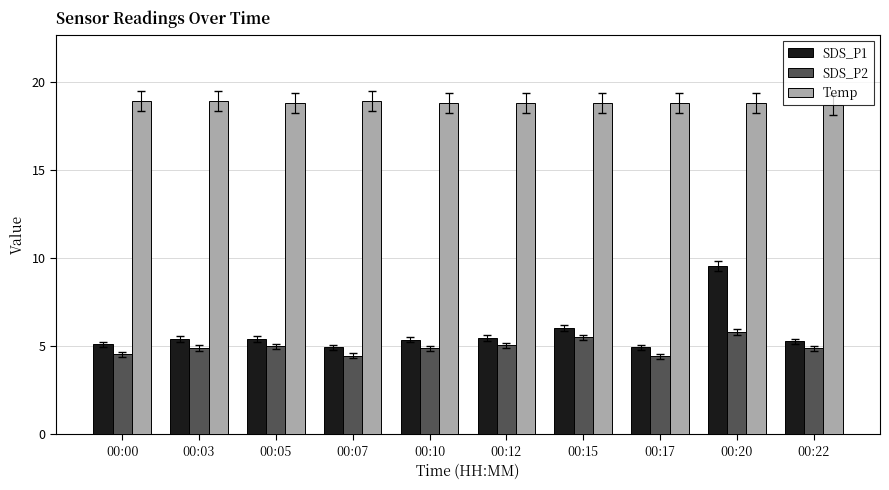

Which series has the largest total across all categories?

Temp